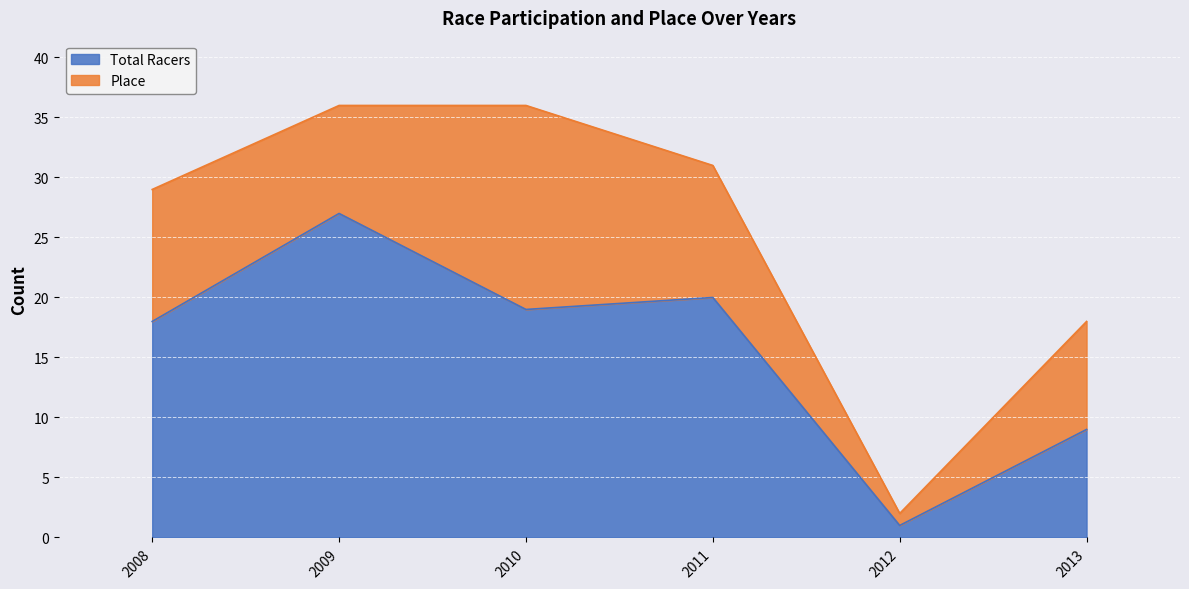

How many data points are less than 19?

3